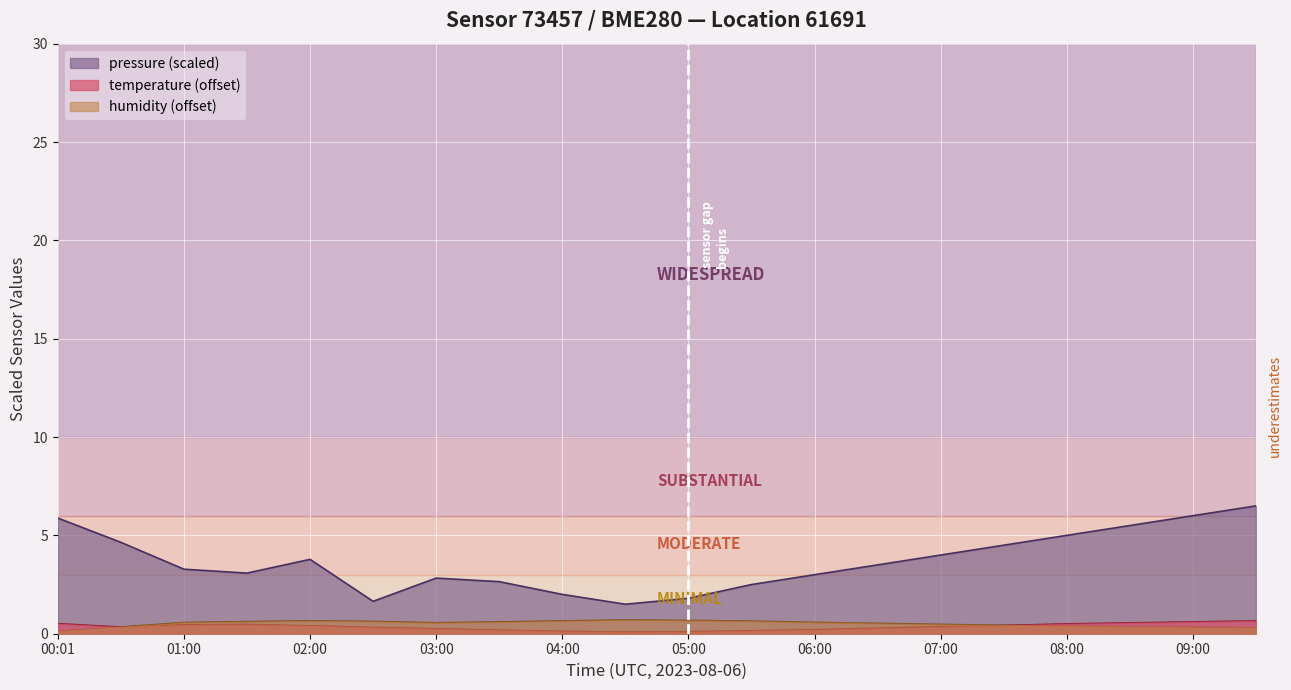

How many temperature values are between 0 and 1?

20